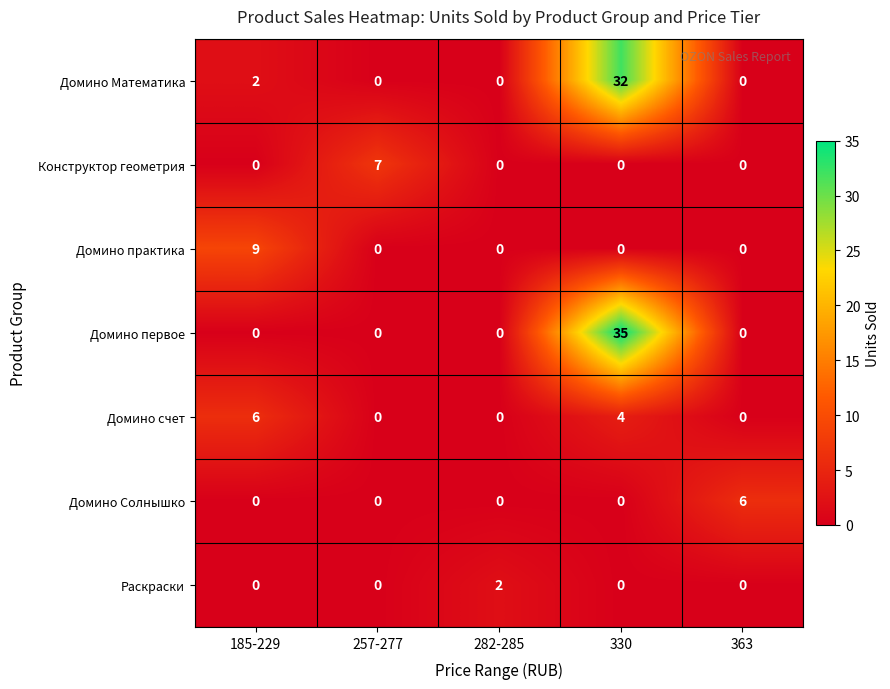

What is the sum of the Домино Солнышко values at 363 and 257-277?

6